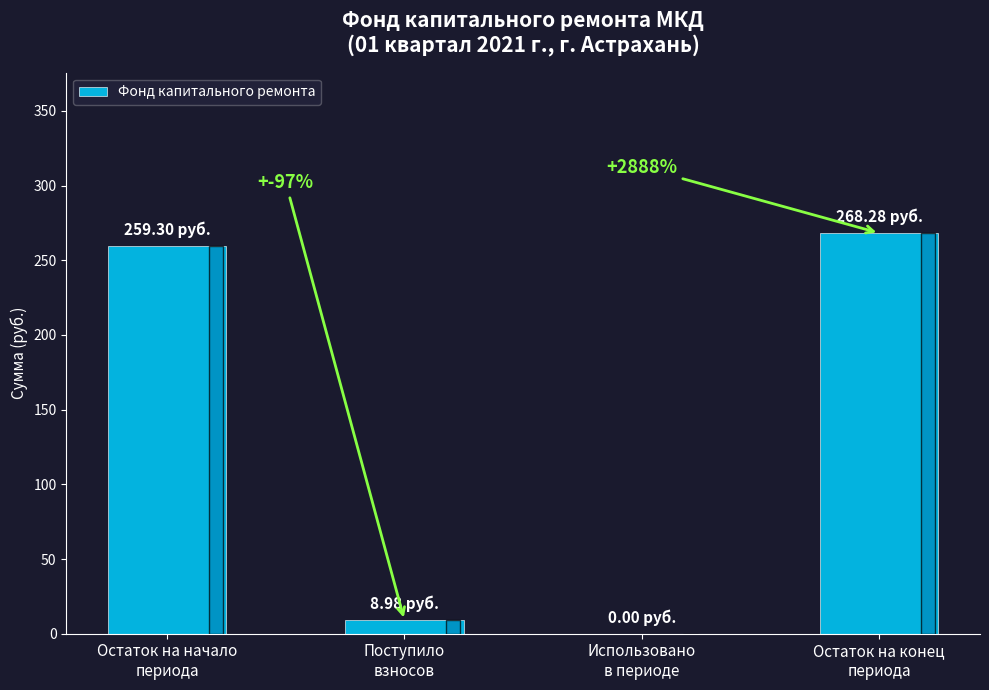

What is the sum of the values at Поступило
взносов and Остаток на начало
периода?

268.3